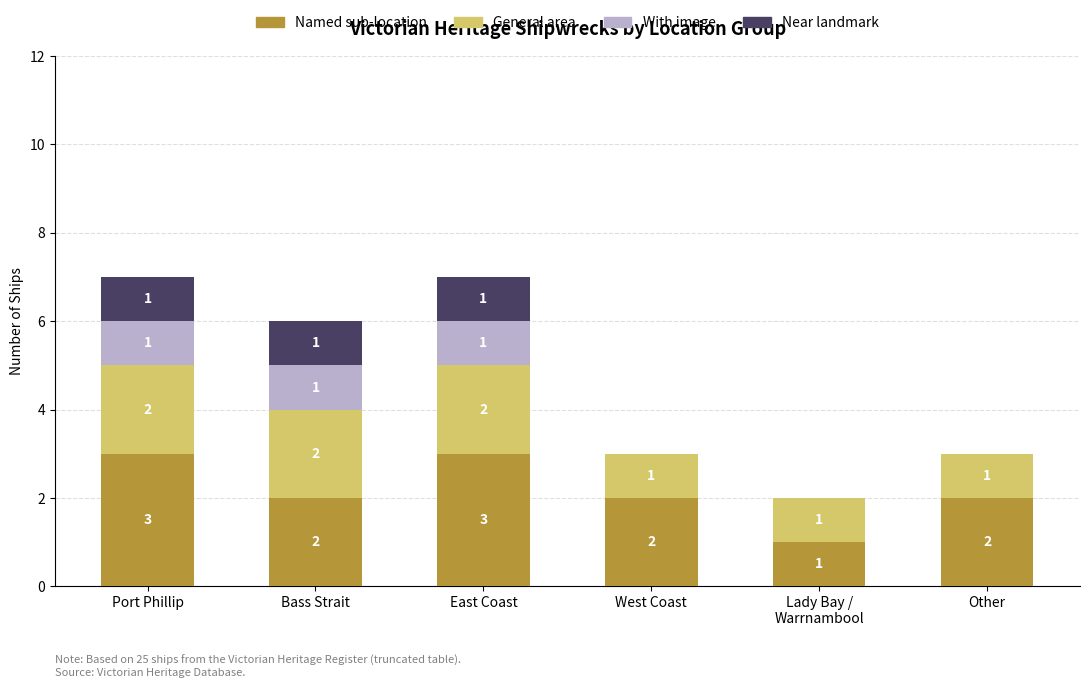

What is the total value across all series at East Coast?

7